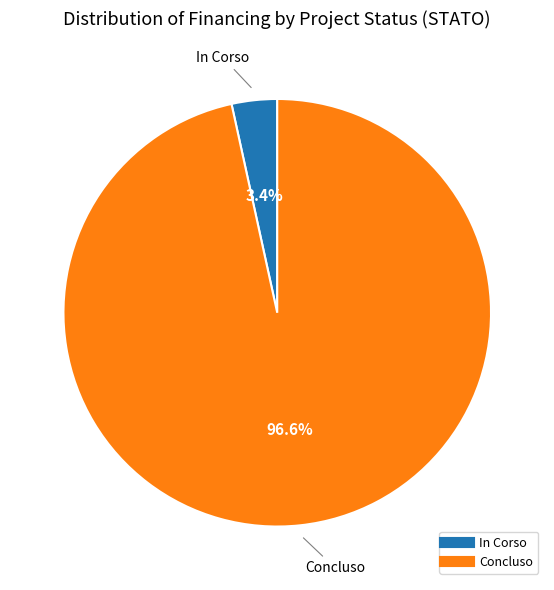

Which slice is the largest?

Concluso